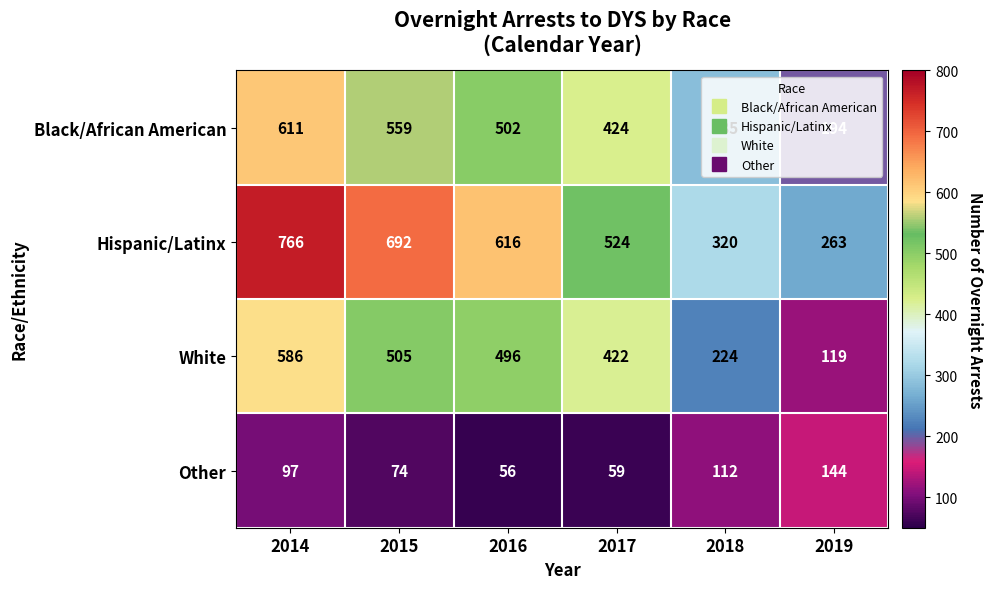

What is the greatest value displayed?

766